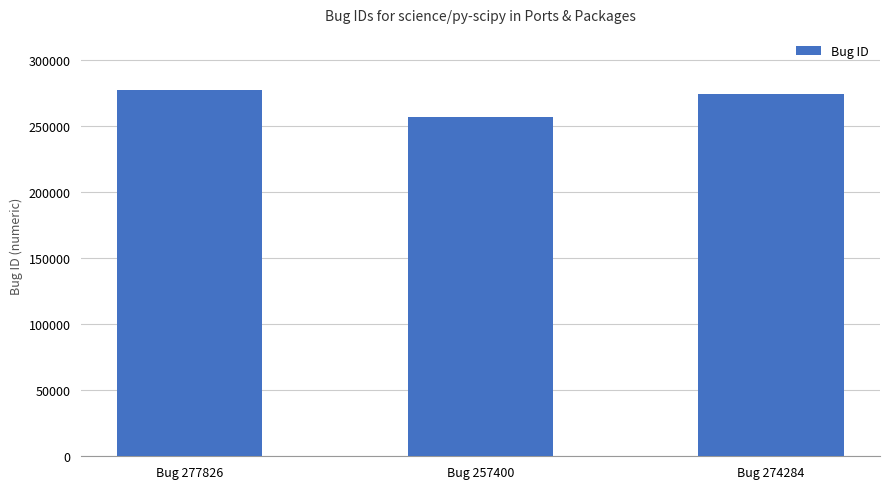

Reading right to left, transcribe all the data shown in this chart.

274284	257400	277826